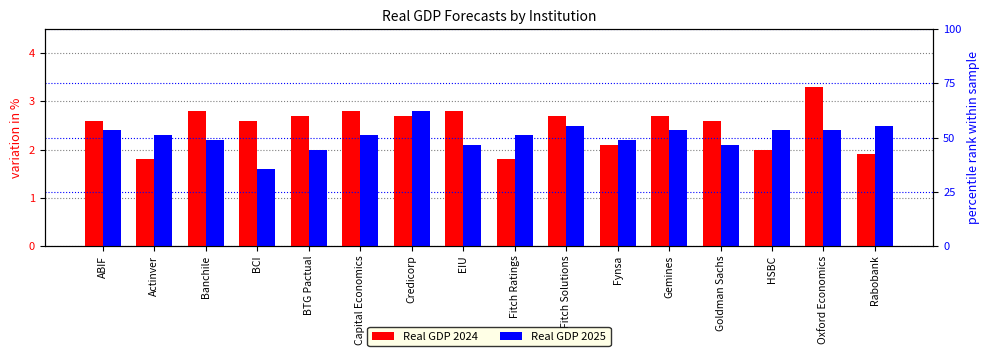

Which category has the lowest value in the Real GDP 2024 series?

Actinver